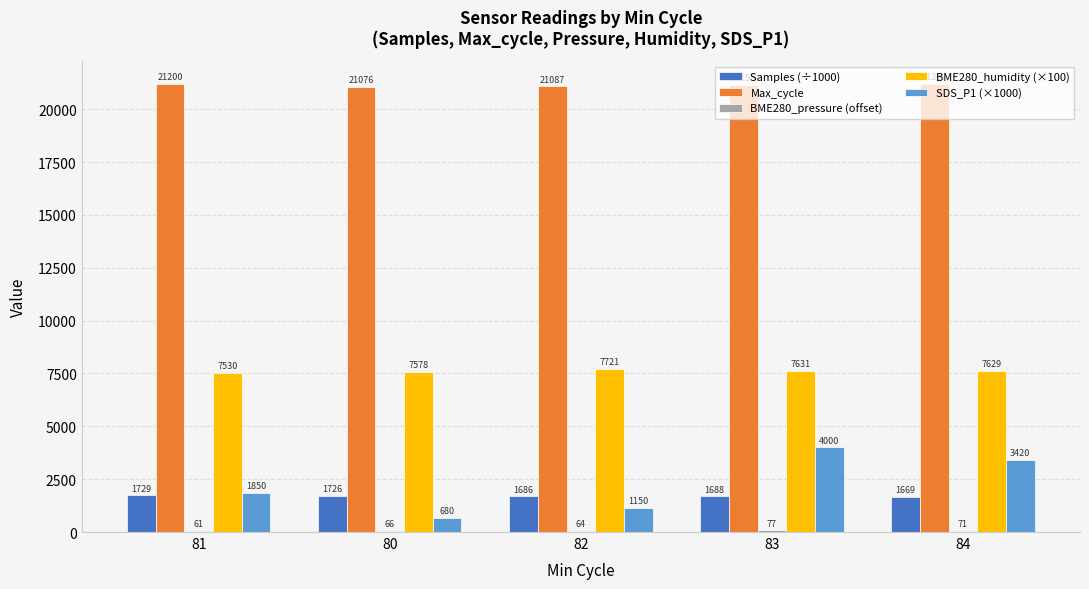

What is the sum of the SDS_P1 (×1000) values at 81 and 82?

3000.0